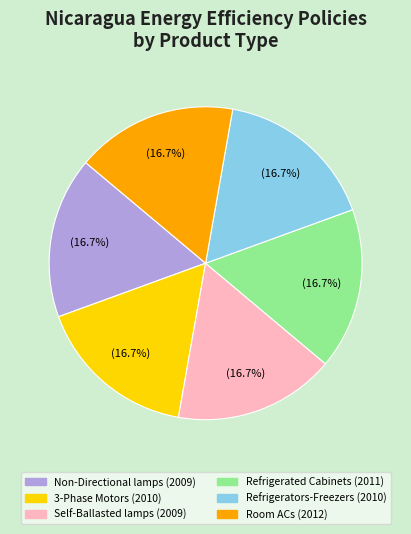

True or false: Refrigerators-Freezers (2010) accounts for 17% of the total.

True